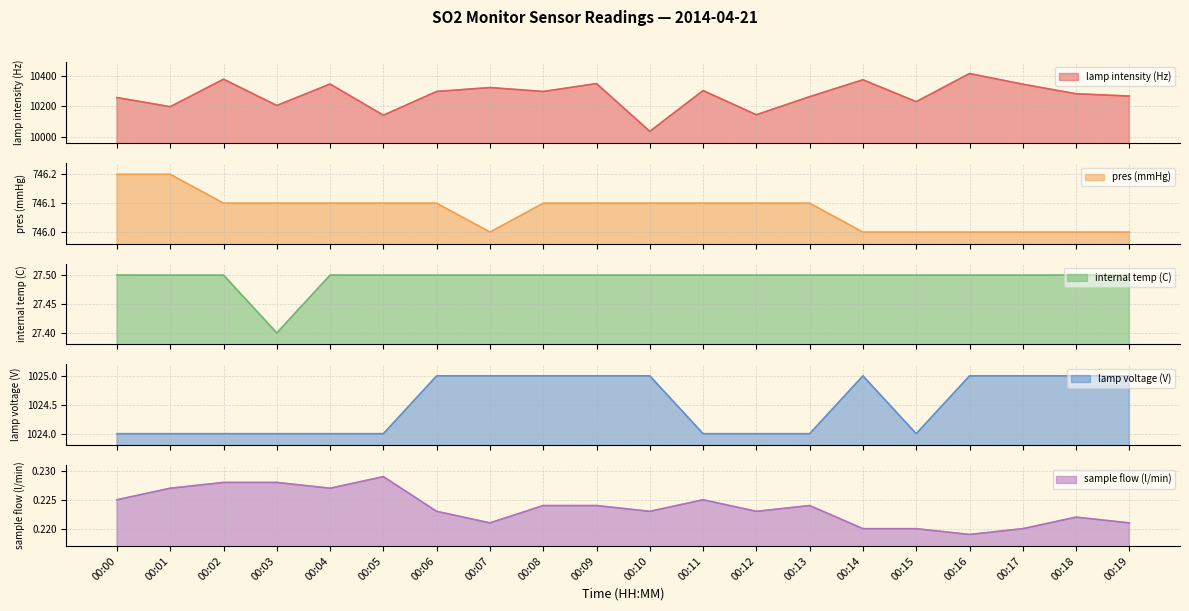

Which label corresponds to the smallest value in the chart?

00:16